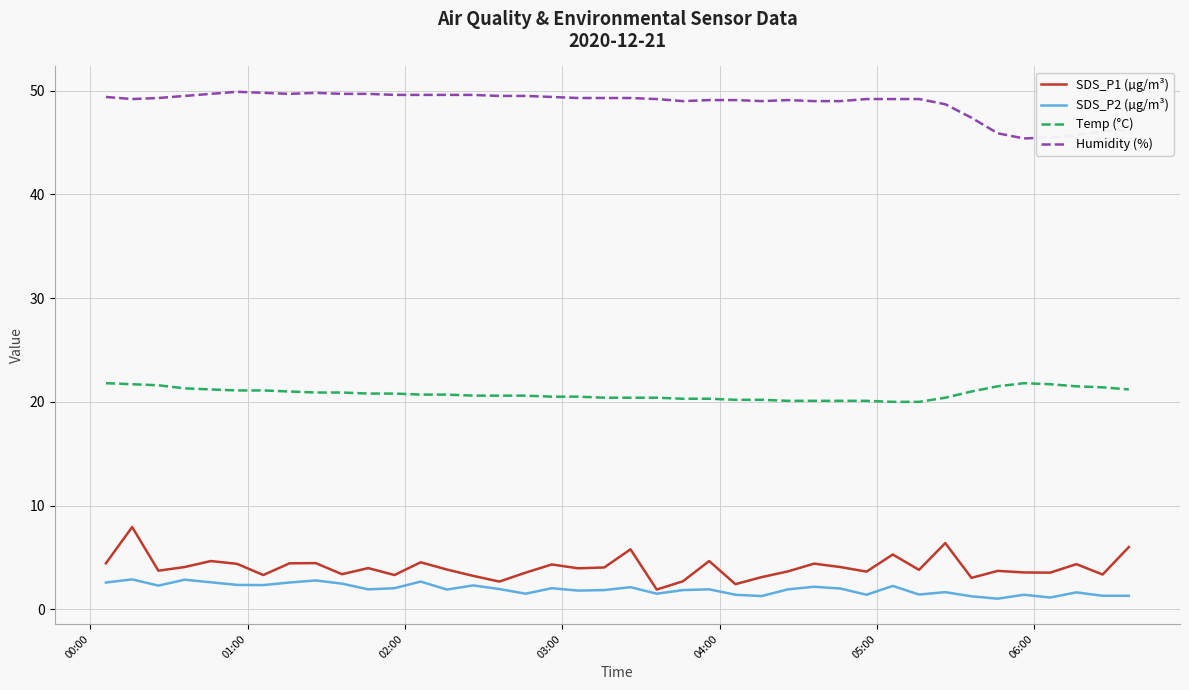

List the series in order of their peak value, highest first.

Humidity (%), Temp (°C), SDS_P1 (µg/m³), SDS_P2 (µg/m³)